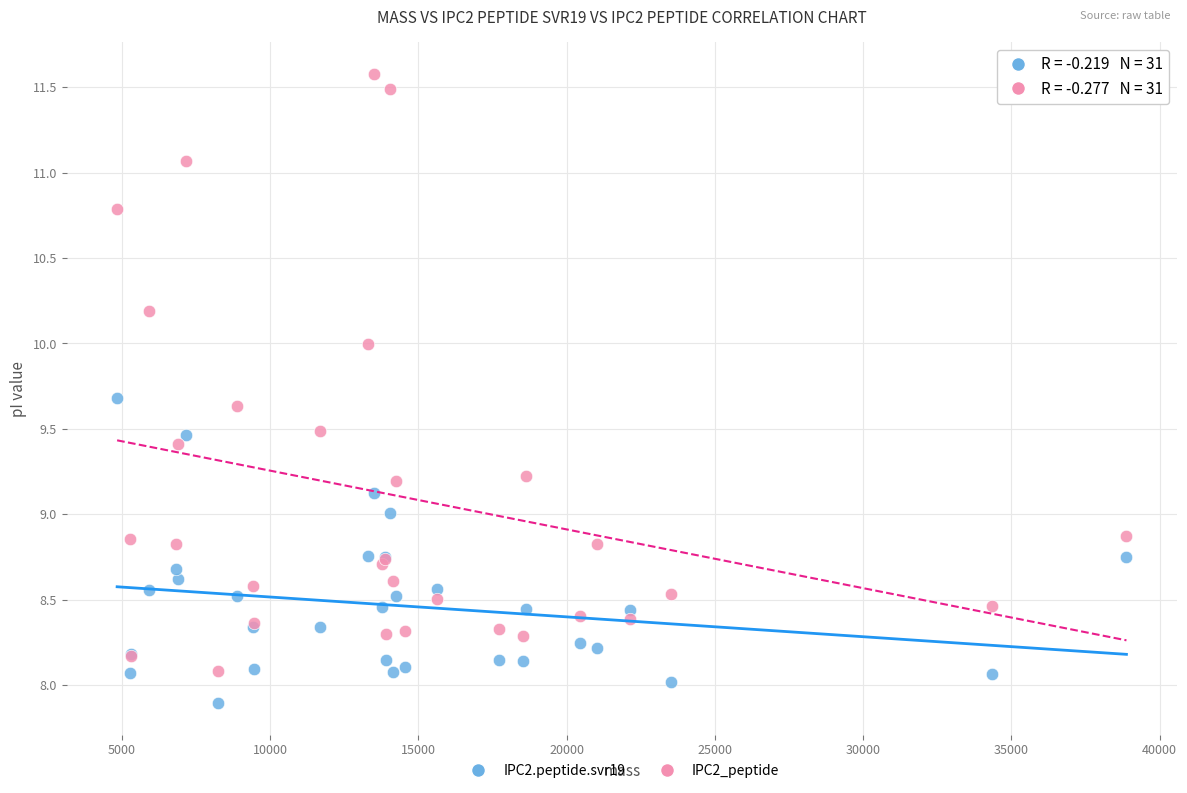

Which series contains the lowest Y value?

IPC2.peptide.svr19